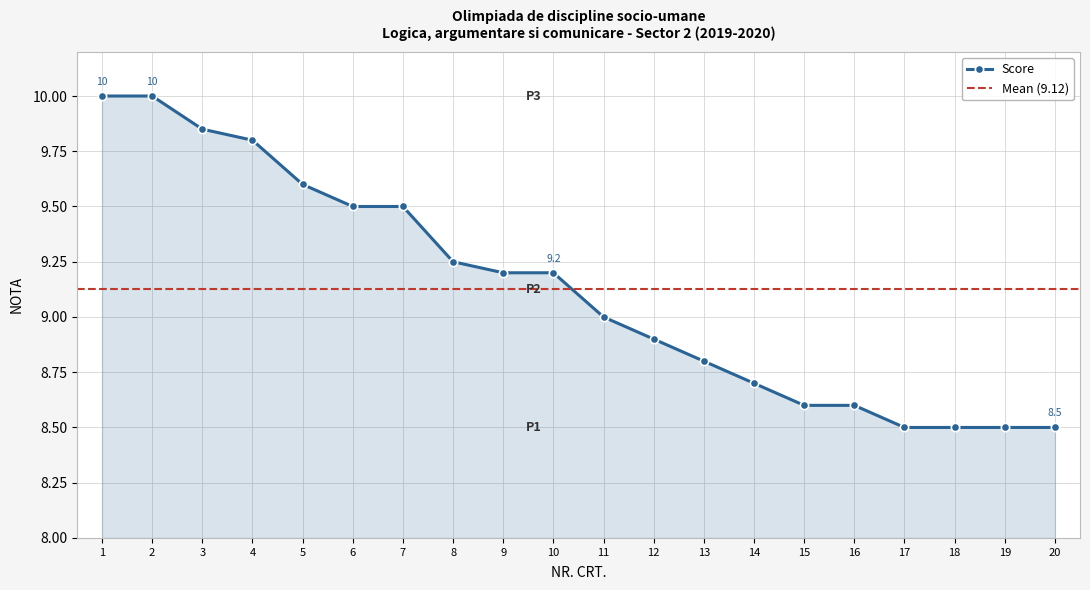

What is the sum of all values?

182.5